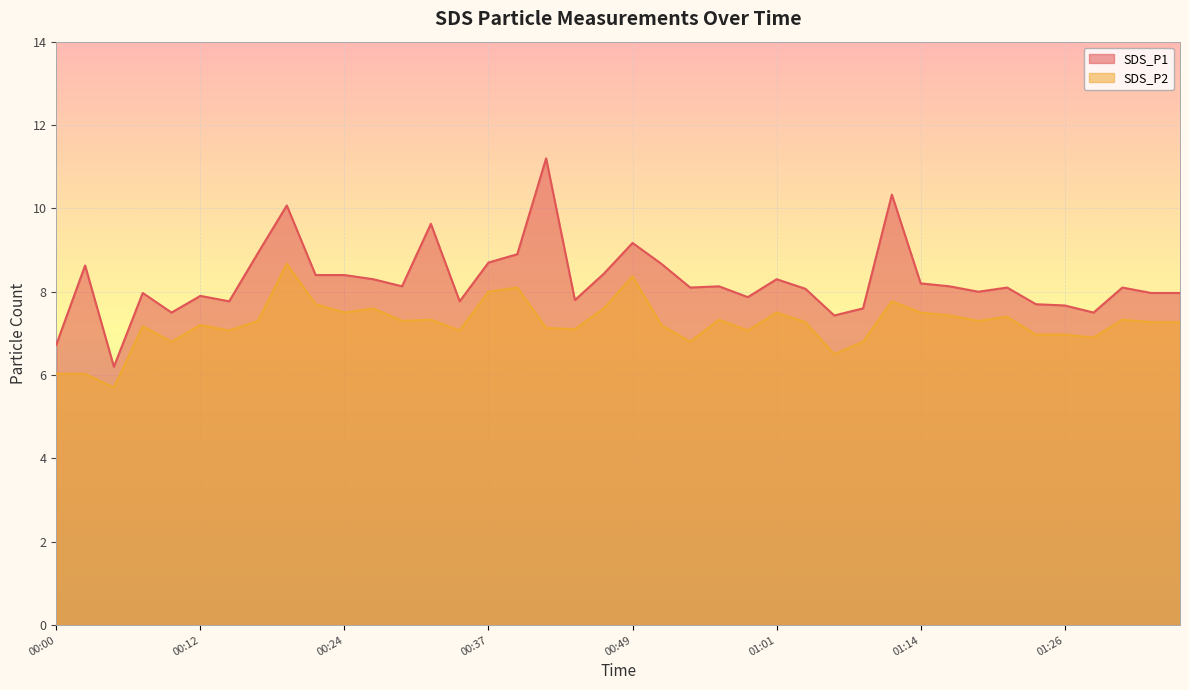

Reading right to left, transcribe all the data shown in this chart.

SDS_P1: 8.0	8.0	8.1	7.5	7.7	7.7	8.1	8.0	8.1	8.2	10.3	7.6	7.4	8.1	8.3	7.9	8.1	8.1	8.7	9.2	8.4	7.8	11.2	8.9	8.7	7.8	9.6	8.1	8.3	8.4	8.4	10.1	8.9	7.8	7.9	7.5	8.0	6.2	8.6	6.7
SDS_P2: 7.3	7.3	7.3	6.9	7.0	7.0	7.4	7.3	7.4	7.5	7.8	6.8	6.5	7.3	7.5	7.1	7.3	6.8	7.2	8.4	7.6	7.1	7.1	8.1	8.0	7.1	7.3	7.3	7.6	7.5	7.7	8.7	7.3	7.1	7.2	6.8	7.2	5.7	6.0	6.0